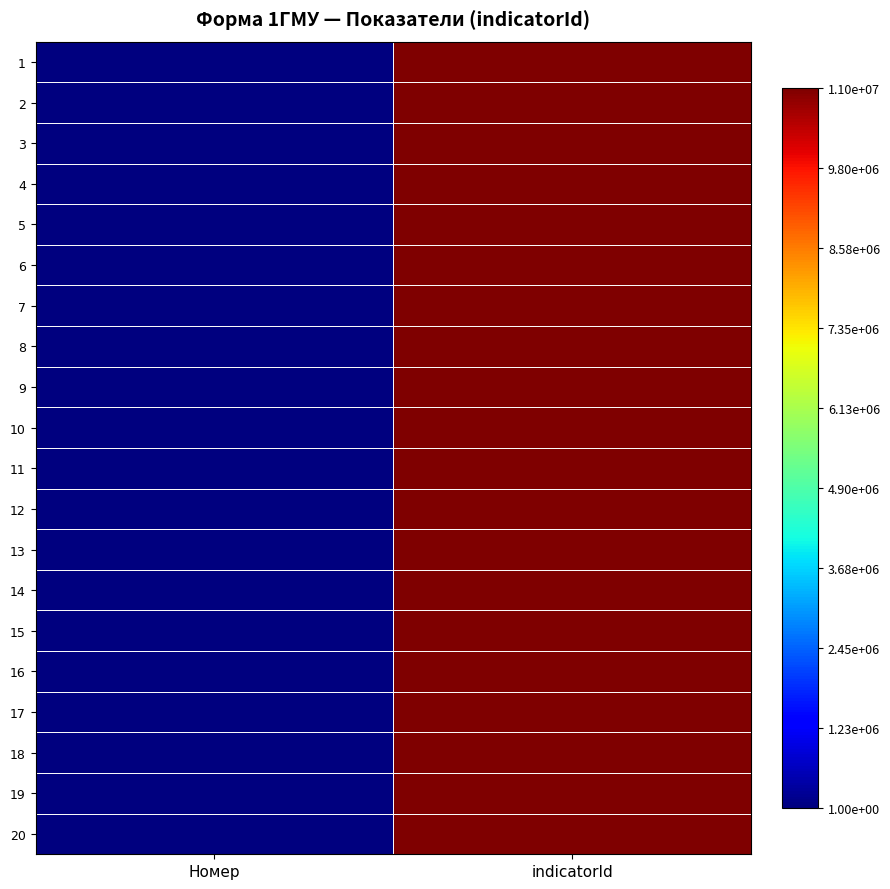

At which category is the sum across all series the highest?

indicatorId